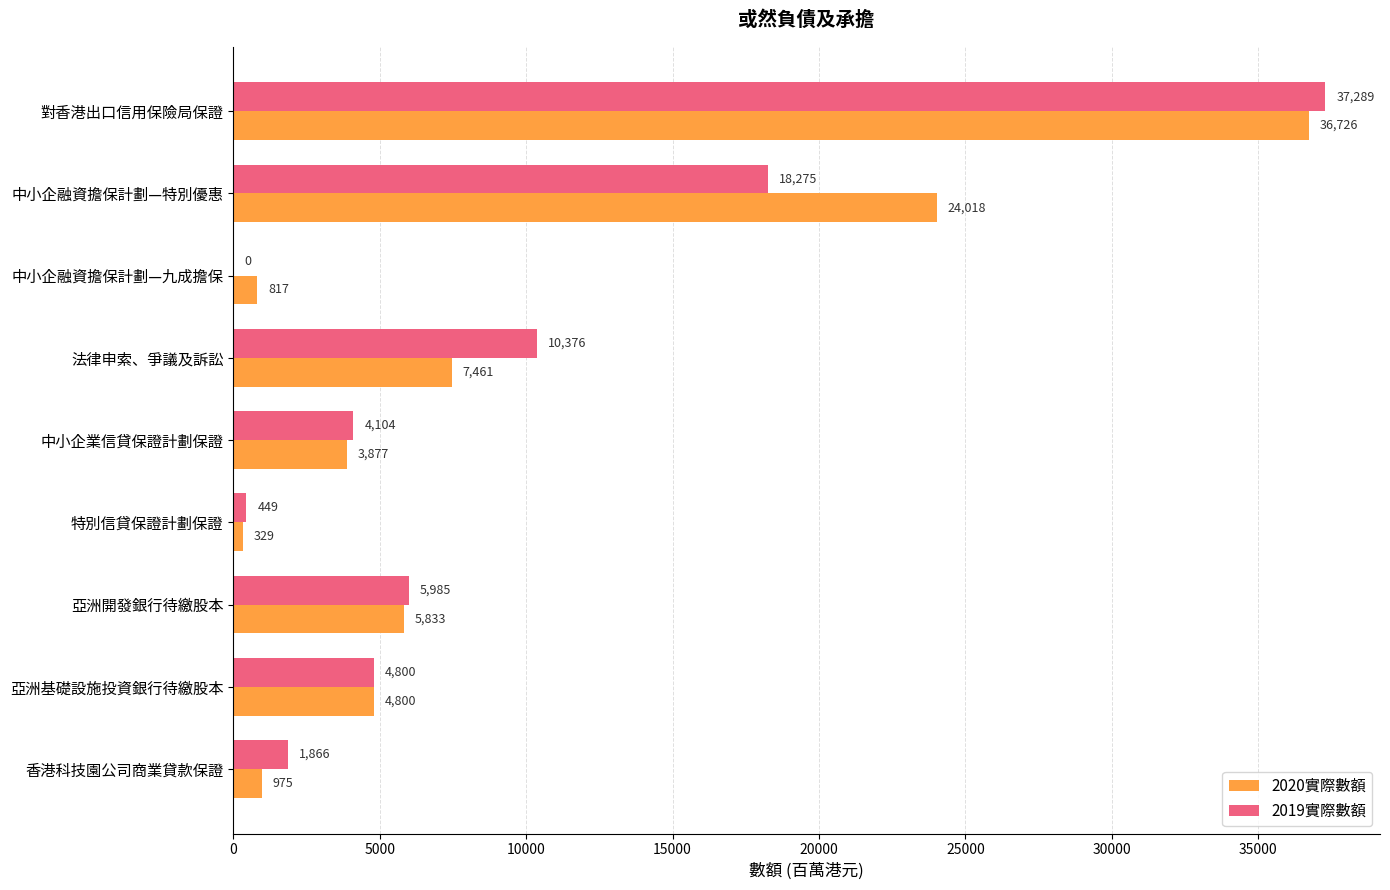

Which series changed the most between 對香港出口信用保險局保證 and 中小企業信貸保證計劃保證?

2019實際數額